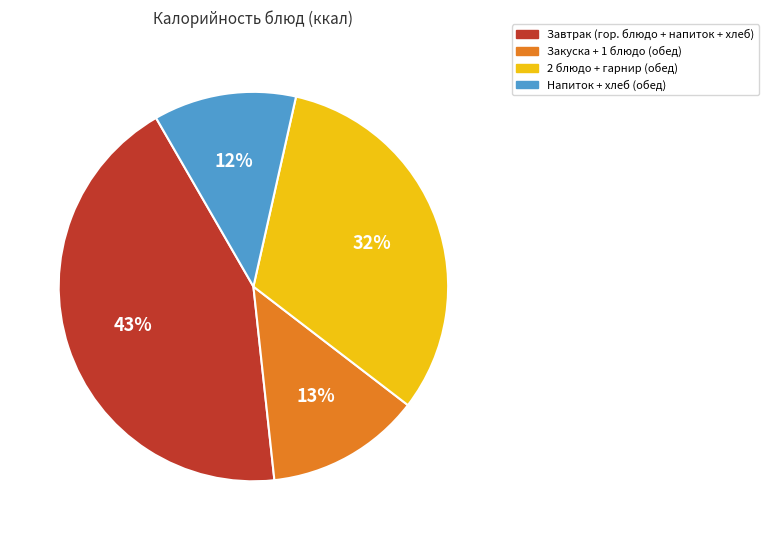

What percentage is the Закуска + 1 блюдо (обед) slice, to the nearest percent?

13%